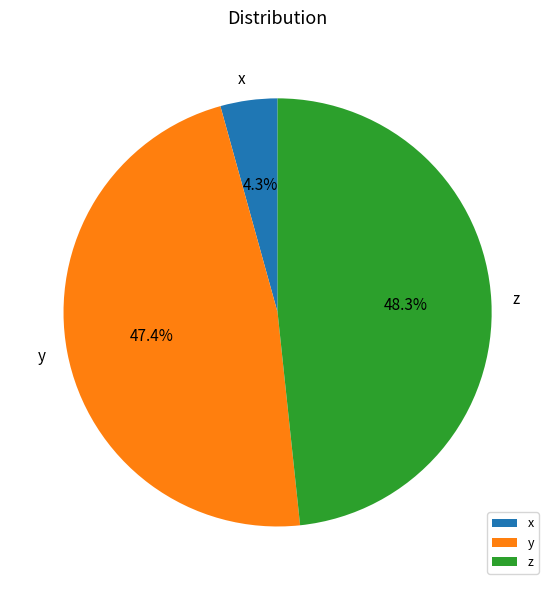

To the nearest percent, what is the combined percentage of x and z?

53%